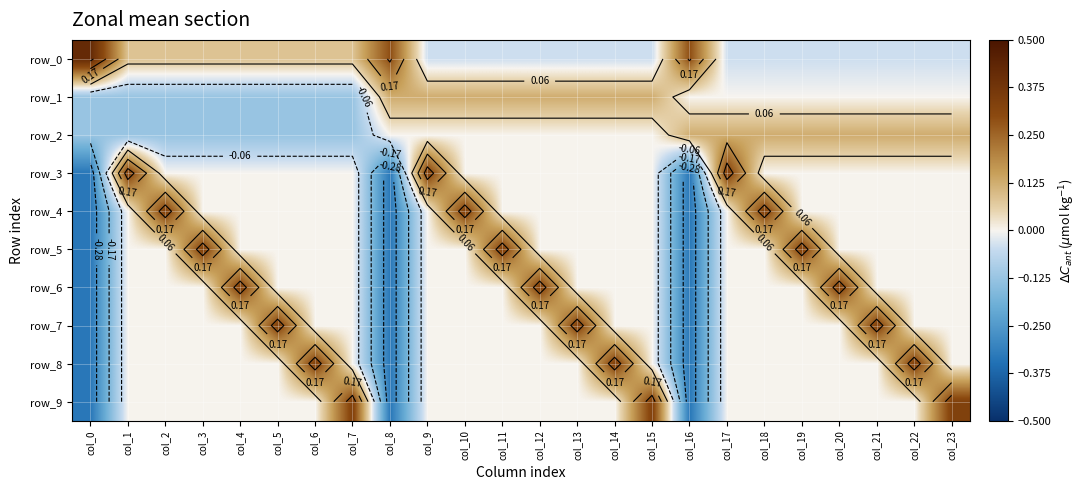

What is the difference between the highest and lowest values at col_17?

0.4